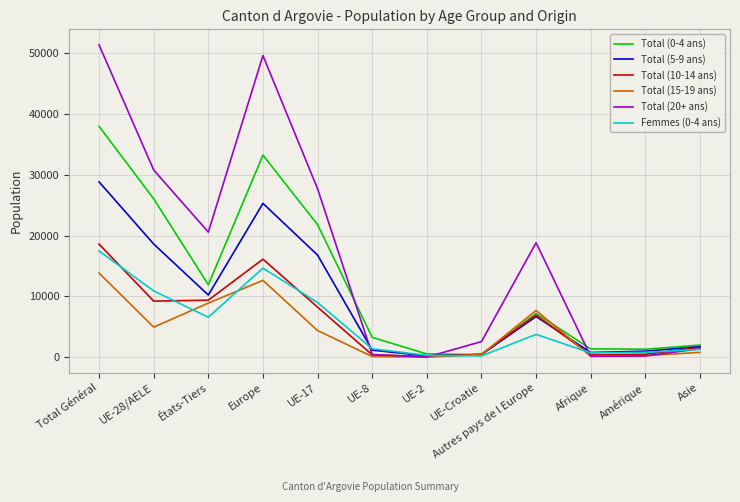

Which series changed the most between UE-17 and Autres pays de l Europe?

Total (0-4 ans)